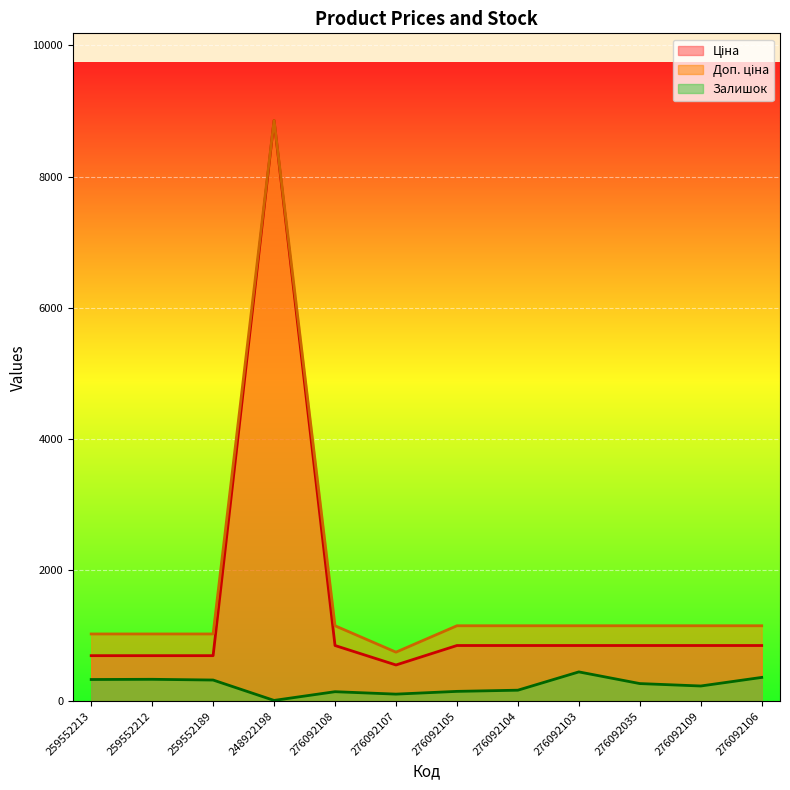

Which category has the lowest value across all series?

248922198